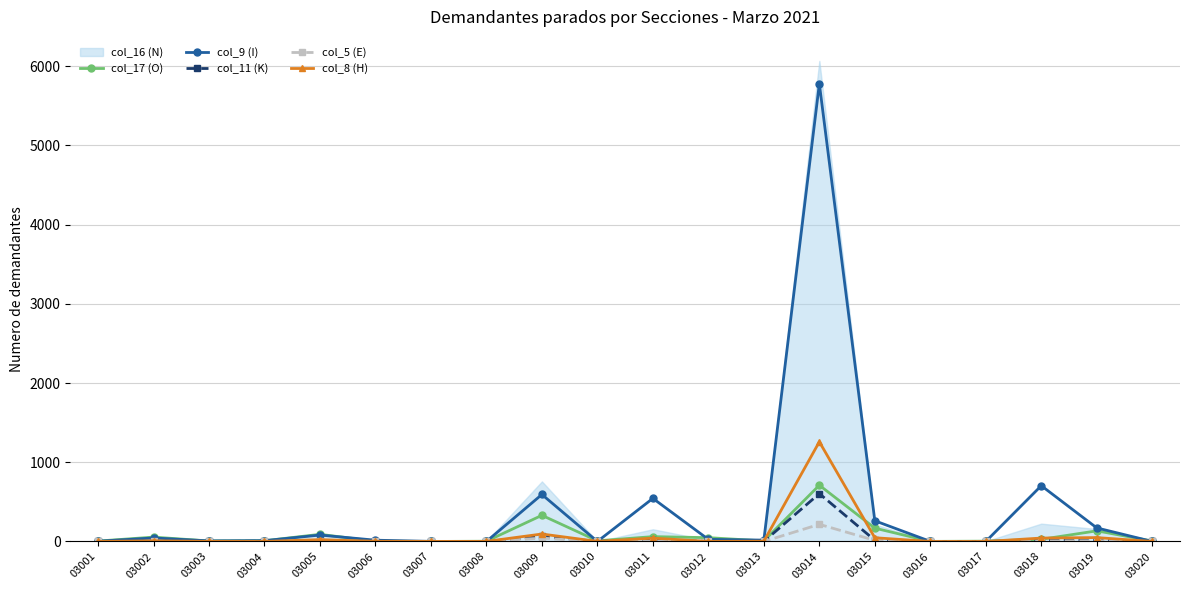

Which series has the widest spread of values?

col_16 (N)